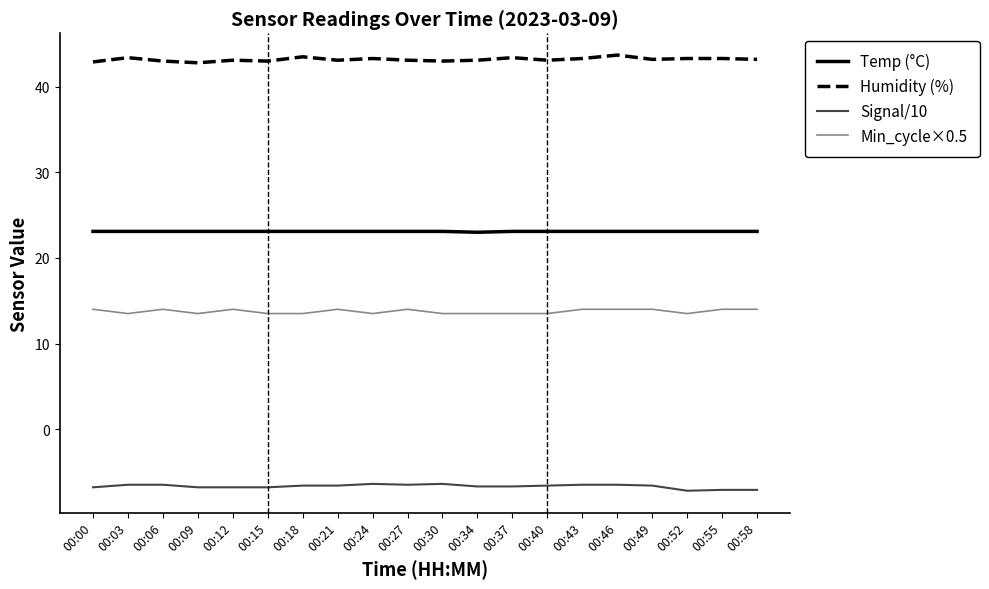

What is the maximum value for Temp (°C)?

23.1